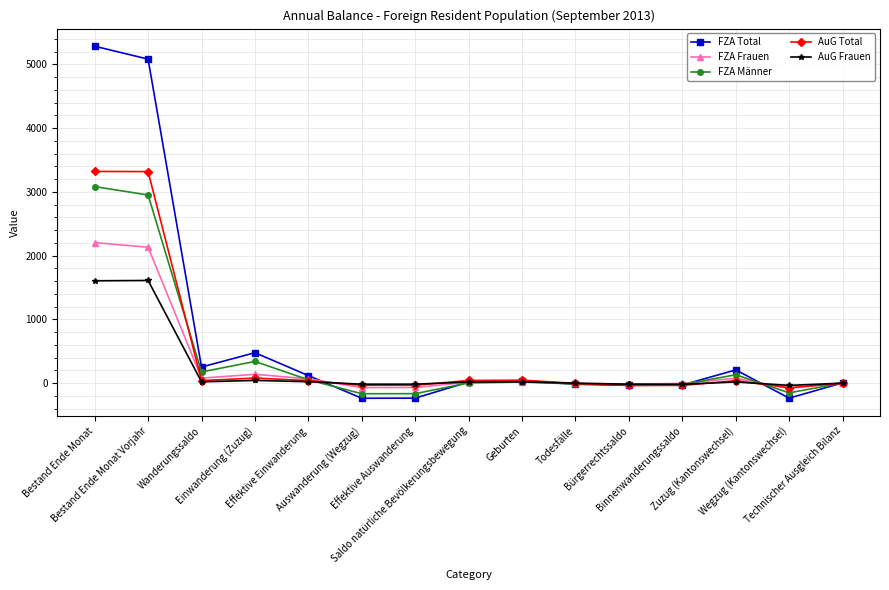

What is the smallest value displayed?

-239